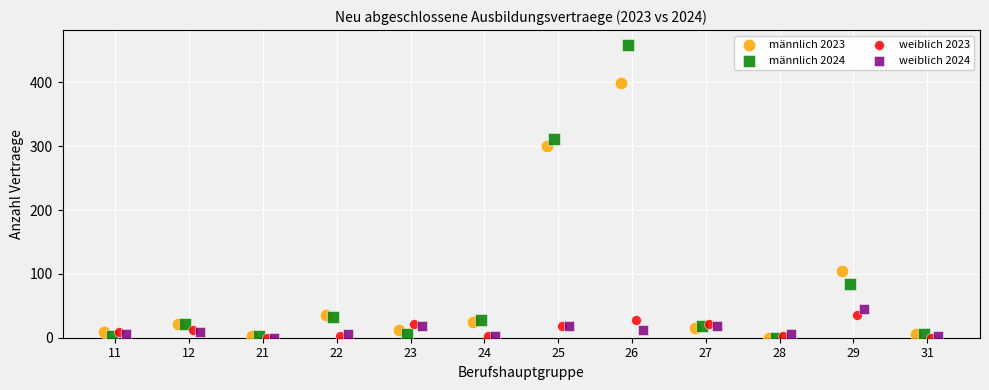

Which series has the largest Y range (max minus min)?

männlich 2024